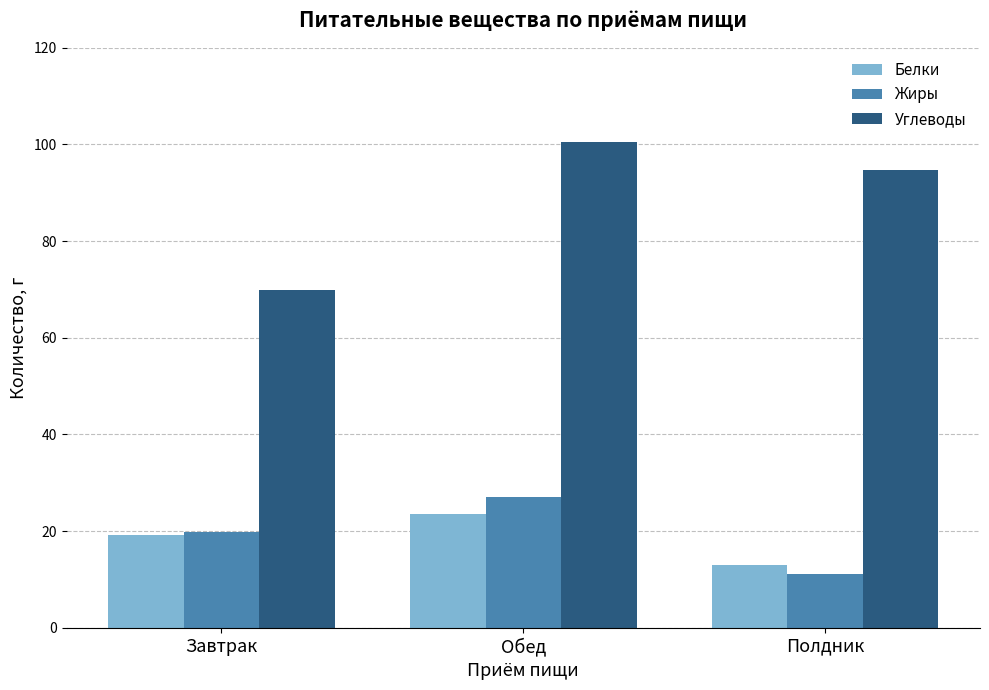

Between Завтрак and Обед, which series saw the biggest shift?

Углеводы